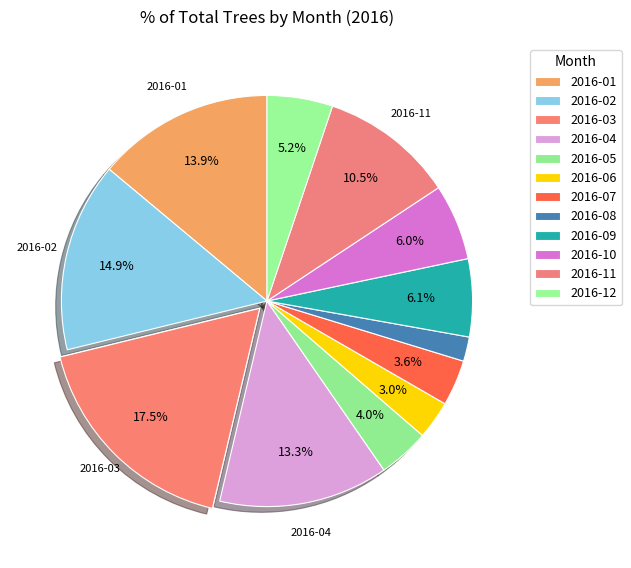

Which slice is the smallest?

2016-08